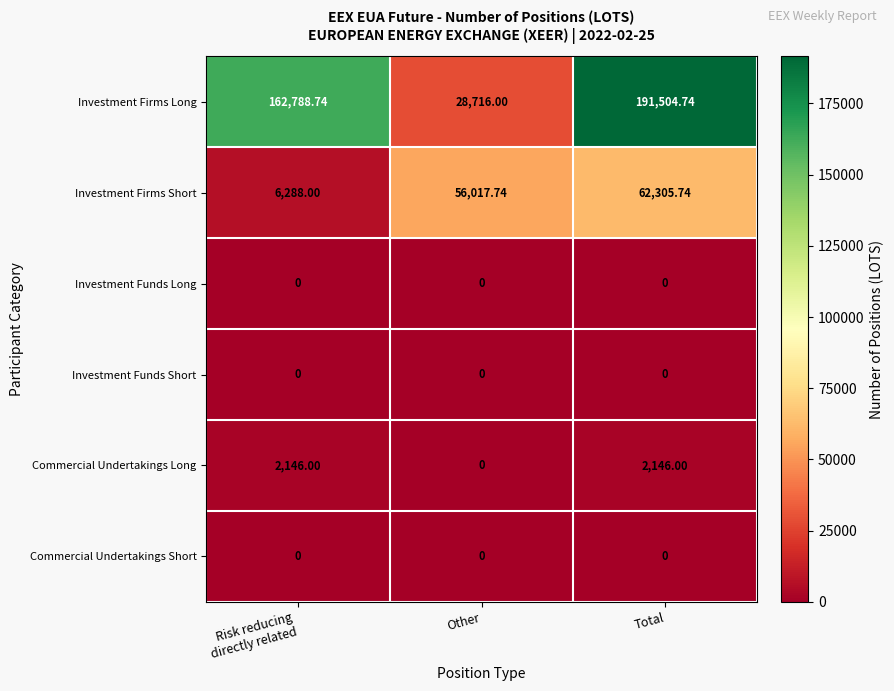

What is the total value across all series at Other?

84733.7